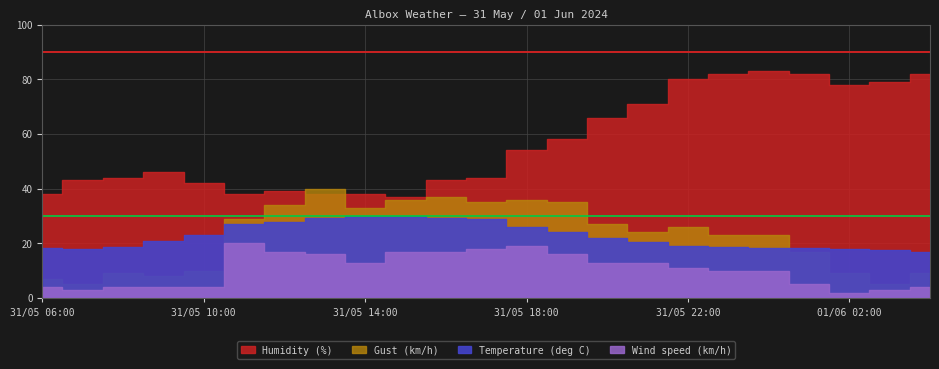

Reading left to right, transcribe all the data shown in this chart.

Temperature (deg C): 31/05 06:00=18.3	31/05 07:00=17.9	31/05 08:00=18.7	31/05 09:00=20.8	31/05 10:00=23.2	31/05 11:00=26.9	31/05 12:00=27.8	31/05 13:00=29.3	31/05 14:00=30.0	31/05 15:00=30.0	31/05 16:00=29.4	31/05 17:00=28.8	31/05 18:00=25.9	31/05 19:00=24.2	31/05 20:00=22.0	31/05 21:00=20.6	31/05 22:00=19.2	31/05 23:00=18.7	01/06 00:00=18.3	01/06 01:00=18.3	01/06 02:00=17.9	01/06 03:00=17.5	01/06 04:00=16.7
Wind speed (km/h): 31/05 06:00=4.0	31/05 07:00=3.0	31/05 08:00=4.0	31/05 09:00=4.0	31/05 10:00=4.0	31/05 11:00=20.0	31/05 12:00=17.0	31/05 13:00=16.0	31/05 14:00=13.0	31/05 15:00=17.0	31/05 16:00=17.0	31/05 17:00=18.0	31/05 18:00=19.0	31/05 19:00=16.0	31/05 20:00=13.0	31/05 21:00=13.0	31/05 22:00=11.0	31/05 23:00=10.0	01/06 00:00=10.0	01/06 01:00=5.0	01/06 02:00=2.0	01/06 03:00=3.0	01/06 04:00=4.0
Humidity (%): 31/05 06:00=38.0	31/05 07:00=43.0	31/05 08:00=44.0	31/05 09:00=46.0	31/05 10:00=42.0	31/05 11:00=38.0	31/05 12:00=39.0	31/05 13:00=38.0	31/05 14:00=38.0	31/05 15:00=37.0	31/05 16:00=43.0	31/05 17:00=44.0	31/05 18:00=54.0	31/05 19:00=58.0	31/05 20:00=66.0	31/05 21:00=71.0	31/05 22:00=80.0	31/05 23:00=82.0	01/06 00:00=83.0	01/06 01:00=82.0	01/06 02:00=78.0	01/06 03:00=79.0	01/06 04:00=82.0
Gust (km/h): 31/05 06:00=7.0	31/05 07:00=5.0	31/05 08:00=9.0	31/05 09:00=8.0	31/05 10:00=10.0	31/05 11:00=29.0	31/05 12:00=34.0	31/05 13:00=40.0	31/05 14:00=33.0	31/05 15:00=36.0	31/05 16:00=37.0	31/05 17:00=35.0	31/05 18:00=36.0	31/05 19:00=35.0	31/05 20:00=27.0	31/05 21:00=24.0	31/05 22:00=26.0	31/05 23:00=23.0	01/06 00:00=23.0	01/06 01:00=17.0	01/06 02:00=9.0	01/06 03:00=5.0	01/06 04:00=9.0